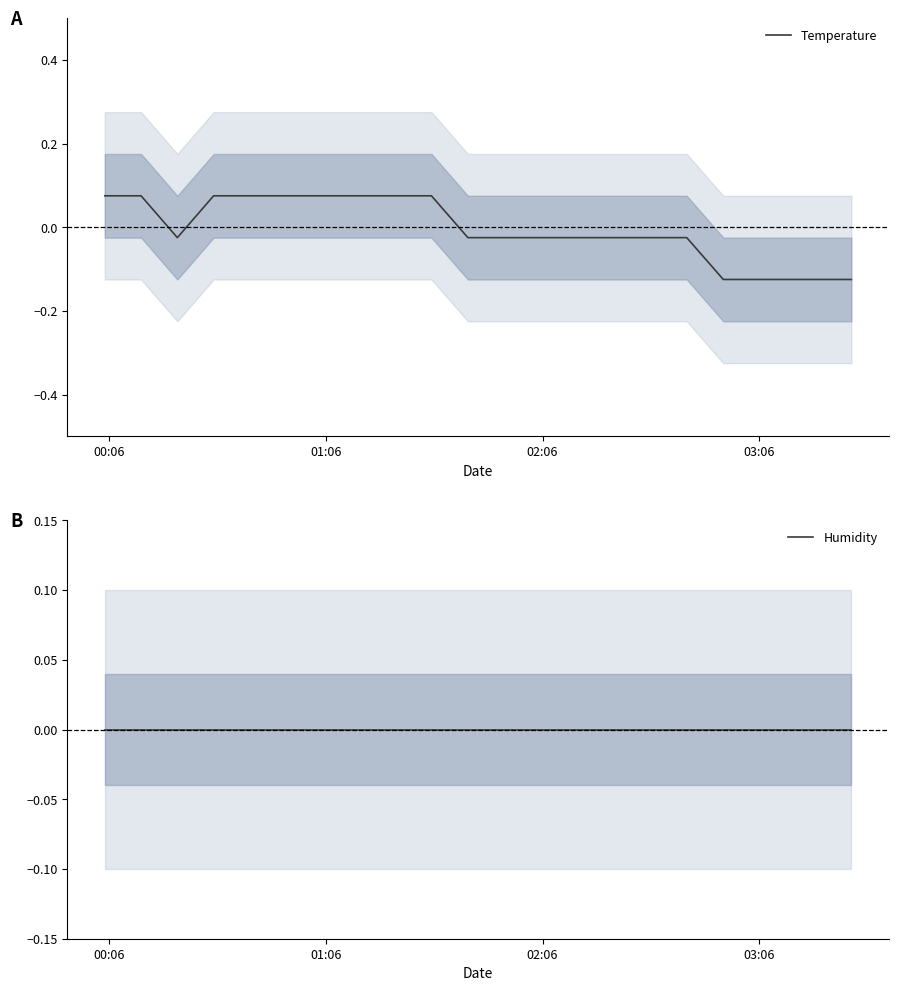

What is the minimum value for Temperature?

-0.1